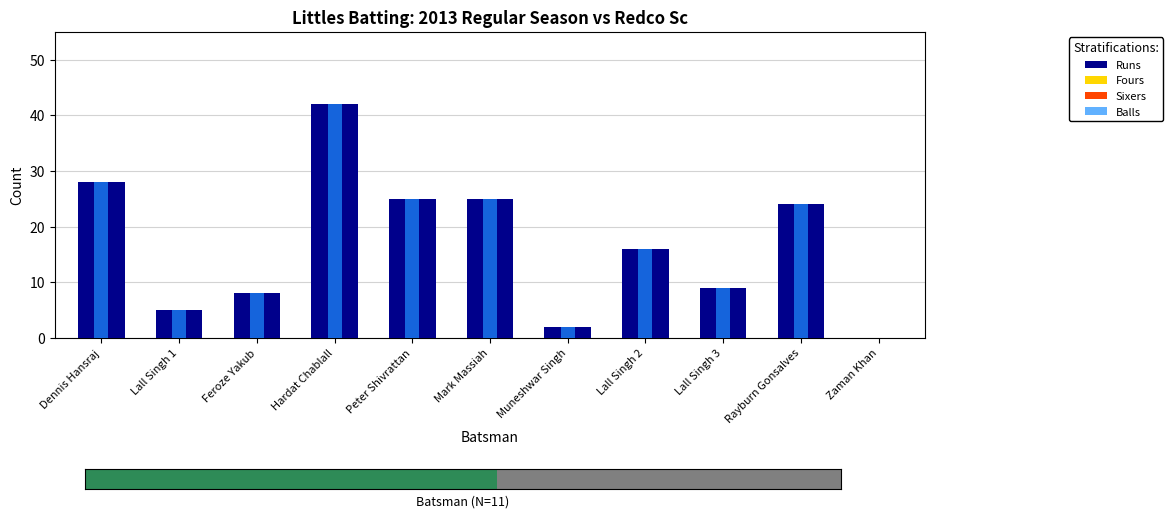

At how many categories does at least one series exceed 0?

10